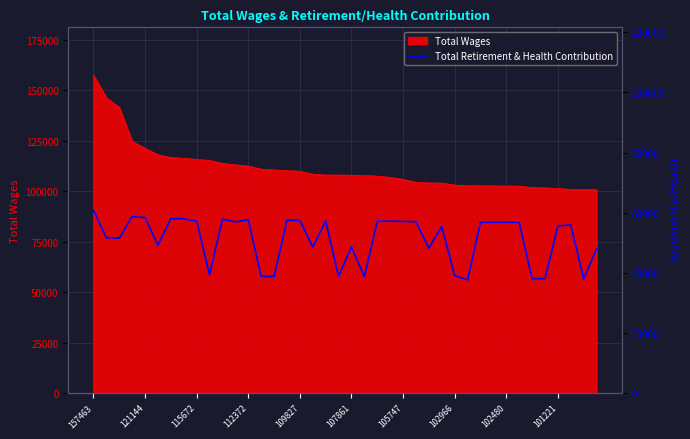

Between 10 and 109827, which is larger?

109827